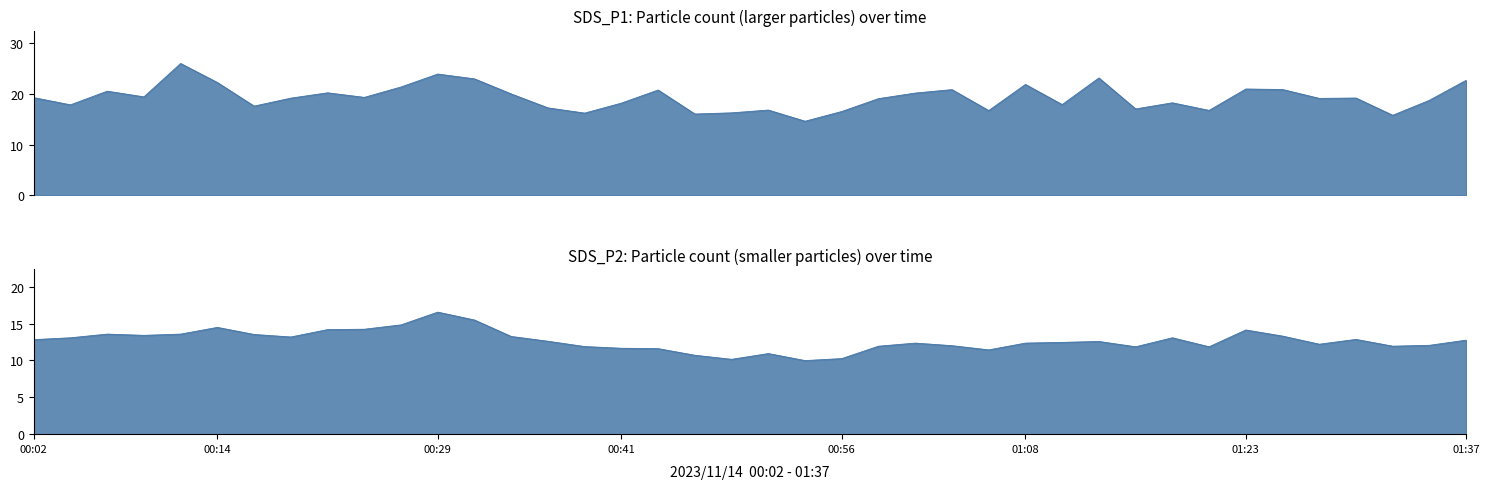

Reading left to right, transcribe all the data shown in this chart.

SDS_P1: 00:02=19.2	00:04=17.8	00:07=20.5	00:09=19.4	00:12=26.0	00:14=22.2	00:17=17.6	00:19=19.1	00:21=20.2	00:24=19.3	00:26=21.4	00:29=23.9	00:31=22.9	00:34=20.0	00:36=17.2	00:38=16.2	00:41=18.2	00:43=20.8	00:46=16.0	00:48=16.2	00:51=16.8	00:53=14.6	00:56=16.5	00:58=19.1	01:00=20.1	01:03=20.8	01:05=16.7	01:08=21.9	01:10=17.9	01:13=23.1	01:15=17.0	01:18=18.2	01:20=16.7	01:23=20.9	01:25=20.9	01:27=19.1	01:30=19.2	01:32=15.8	01:35=18.7	01:37=22.7
SDS_P2: 00:02=12.8	00:04=13.1	00:07=13.6	00:09=13.4	00:12=13.6	00:14=14.5	00:17=13.5	00:19=13.2	00:21=14.2	00:24=14.2	00:26=14.8	00:29=16.6	00:31=15.5	00:34=13.2	00:36=12.6	00:38=11.9	00:41=11.7	00:43=11.6	00:46=10.7	00:48=10.2	00:51=10.9	00:53=10.0	00:56=10.2	00:58=11.9	01:00=12.3	01:03=12.0	01:05=11.4	01:08=12.3	01:10=12.4	01:13=12.6	01:15=11.8	01:18=13.1	01:20=11.8	01:23=14.1	01:25=13.3	01:27=12.2	01:30=12.8	01:32=11.9	01:35=12.1	01:37=12.8